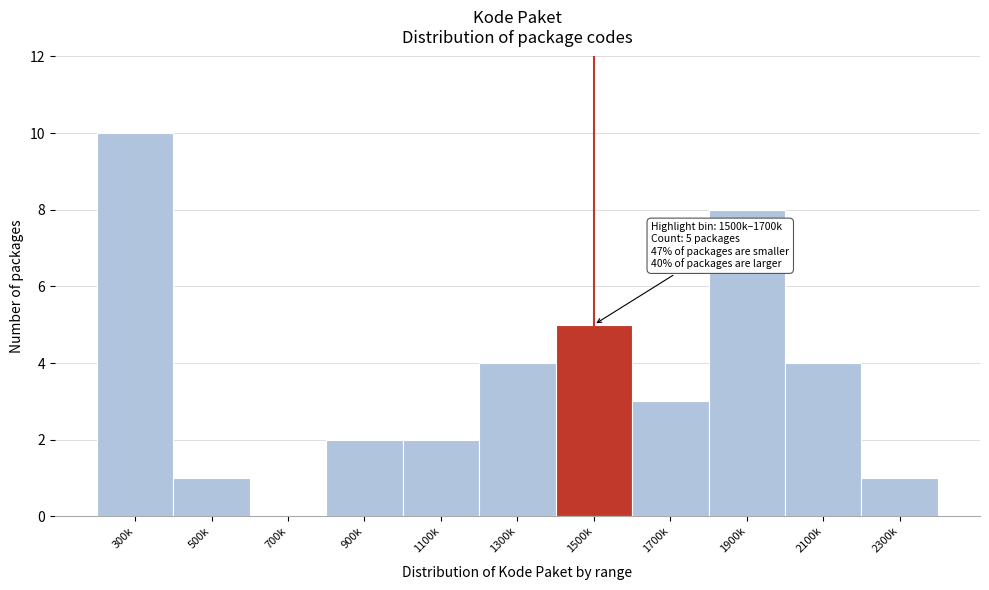

Reading left to right, transcribe all the data shown in this chart.

300k=10	500k=1	700k=0	900k=2	1100k=2	1300k=4	1500k=5	1700k=3	1900k=8	2100k=4	2300k=1